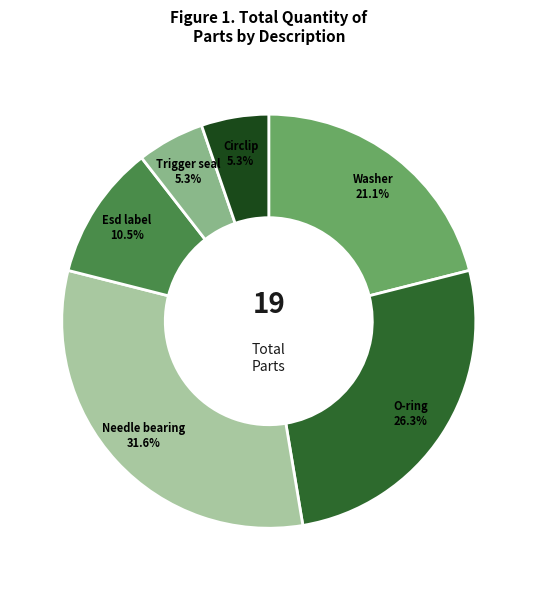

Approximately how many times larger is the value at Circlip compared to Esd label?

0.5